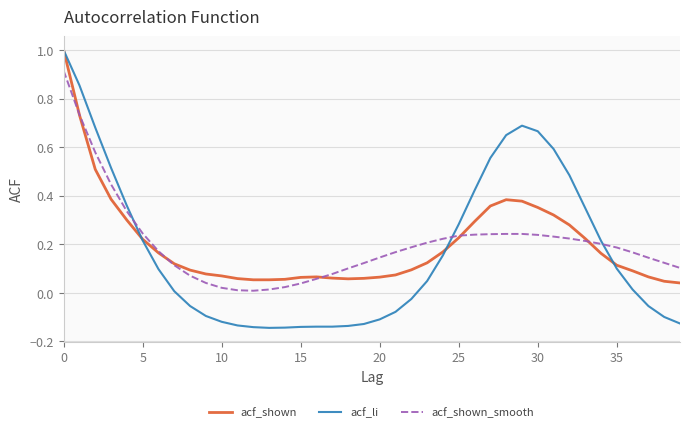

Which series has the widest spread of values?

acf_li